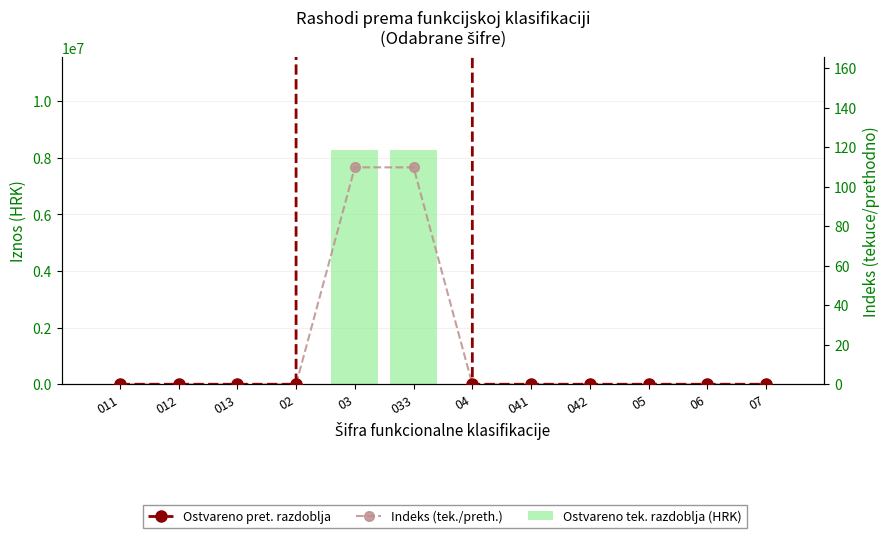

Is it true that Ostvareno pret. razdoblja equals 0.0 at 012?

True